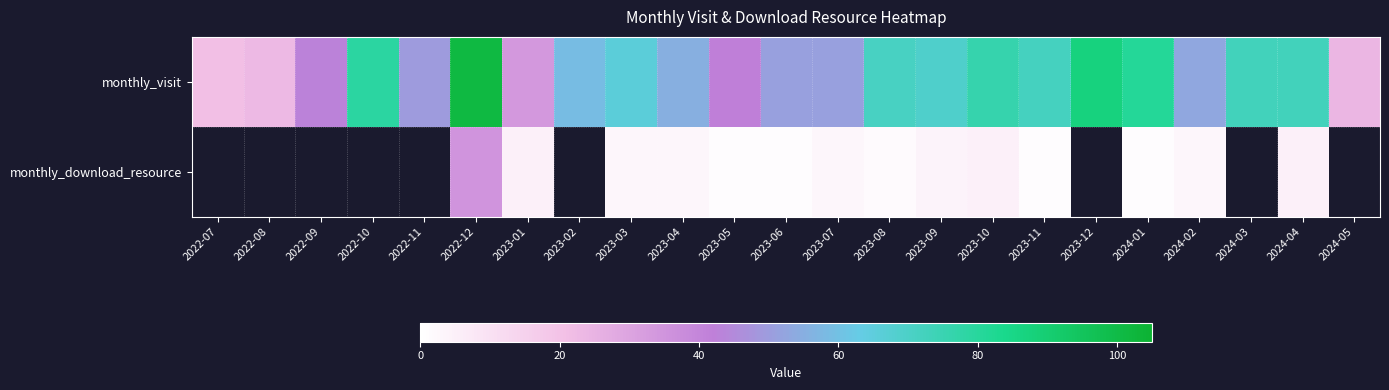

The monthly_visit series shows 73.0 at 2024-04. True or false?

True